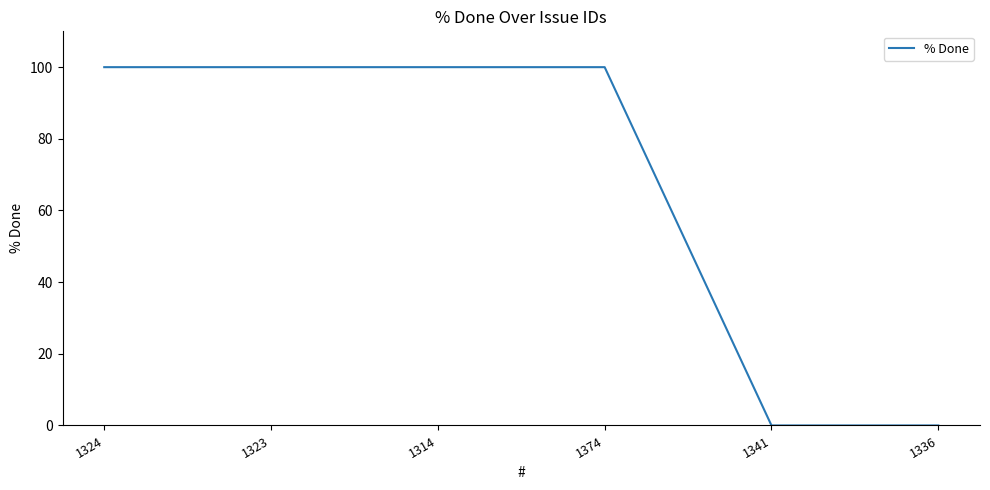

What is the maximum value shown in the chart?

100